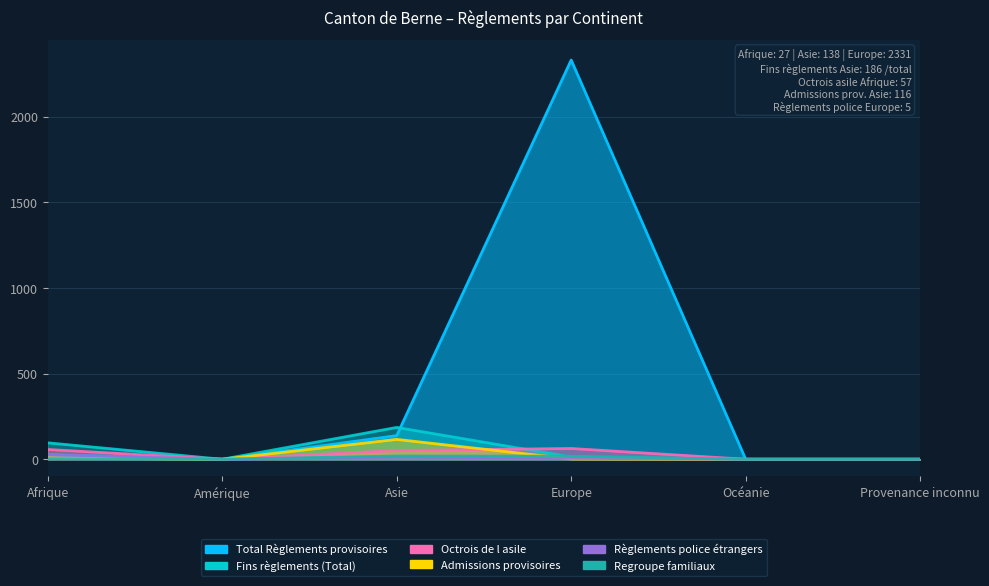

What is the average value of the Total Règlements provisoires series?

416